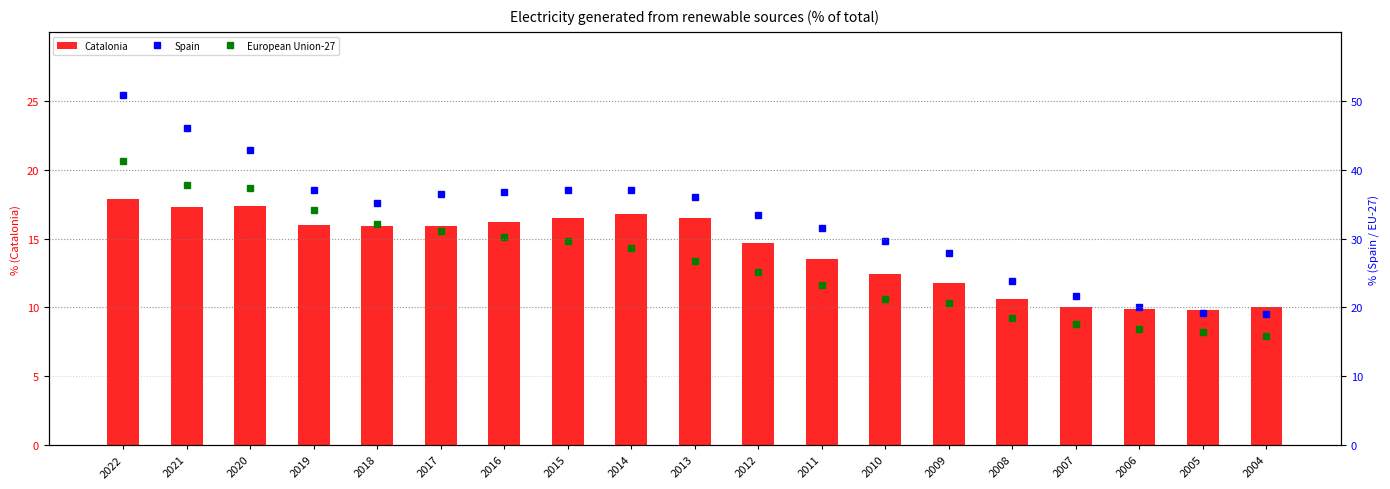

Between 2009 and 2007, which series saw the biggest shift?

Spain